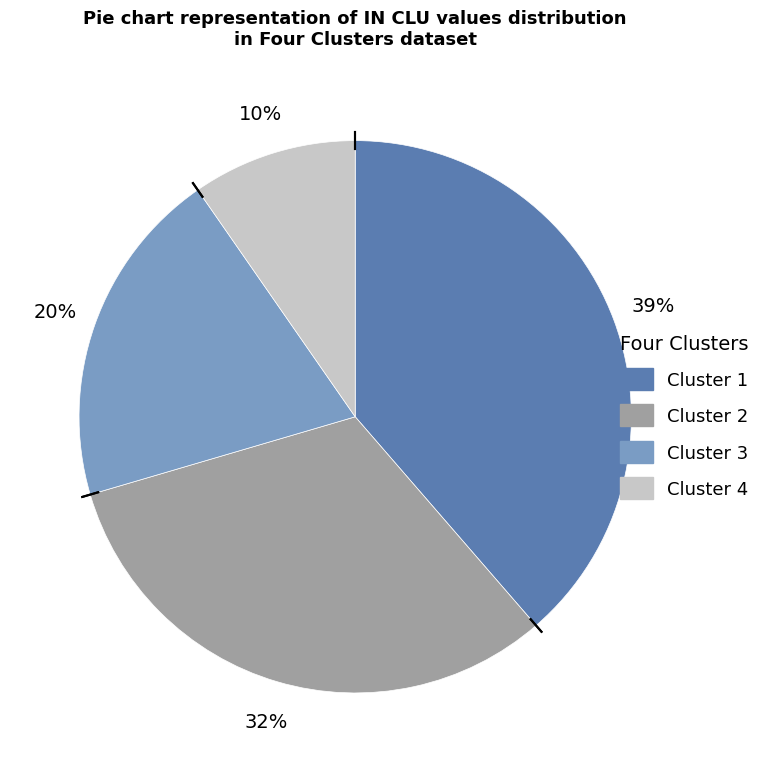

How many slices are in this pie chart?

4